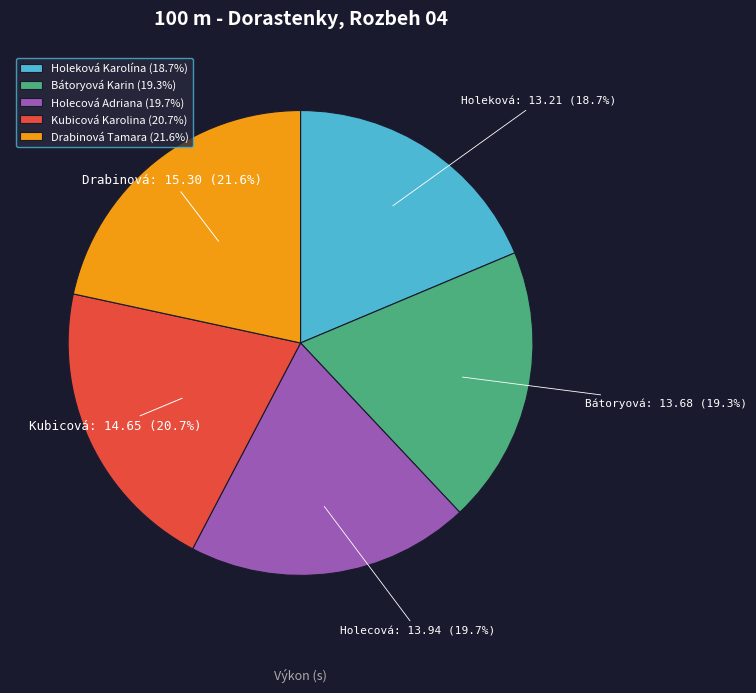

Combined, what portion of the pie is Kubicová Karolina and Holeková Karolína?

39.4%